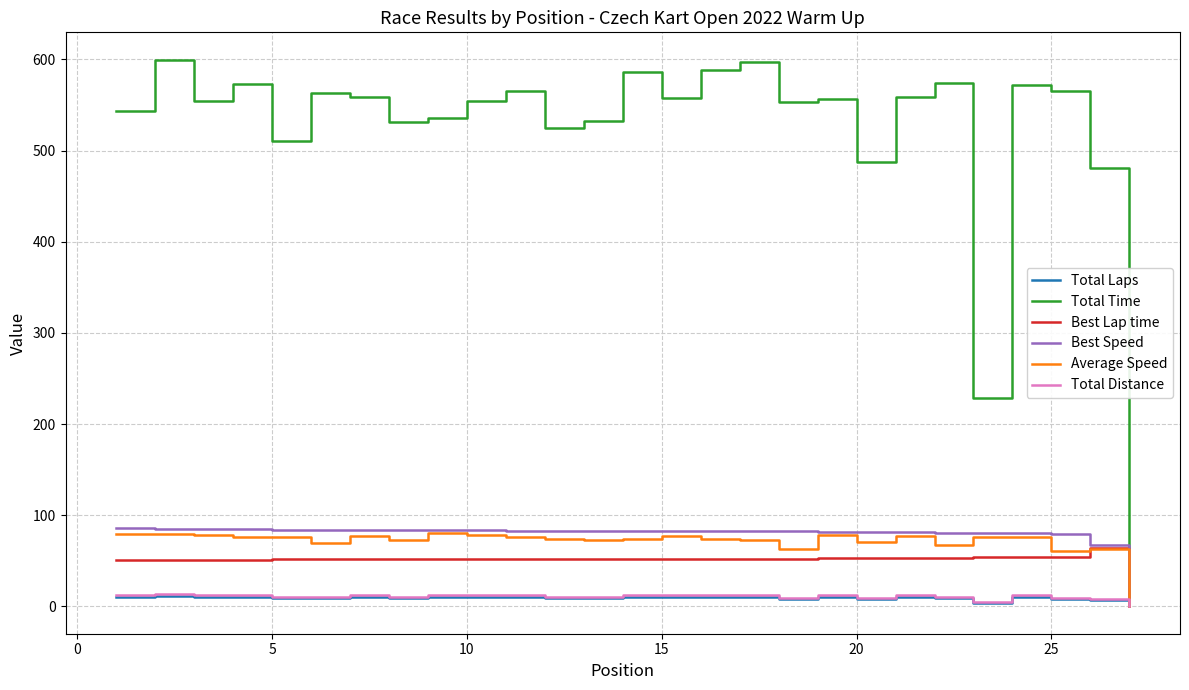

Which series has the largest range (max minus min)?

Total Time